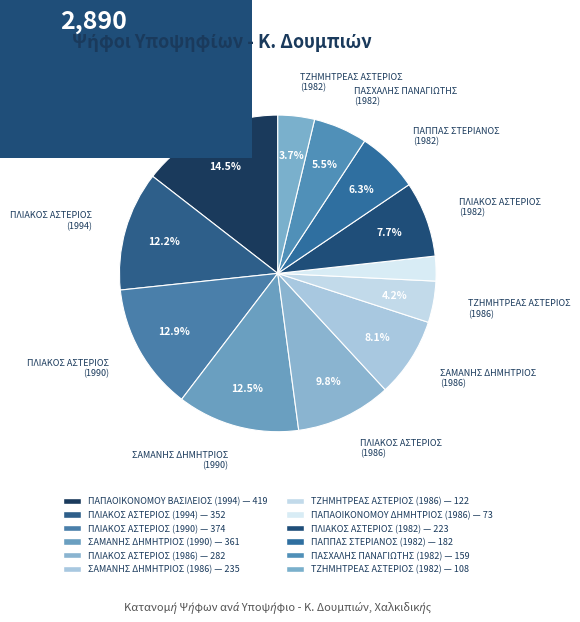

Count the number of slices in the pie.

12